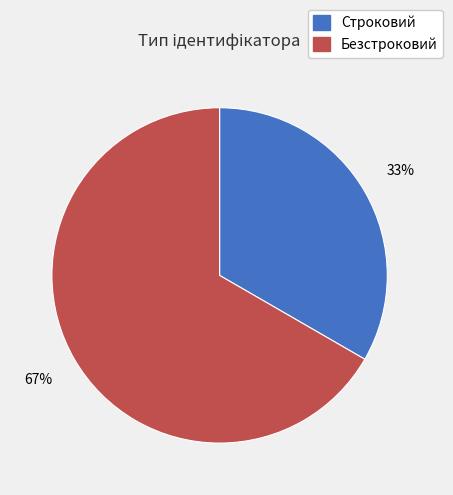

True or false: Строковий accounts for 33% of the total.

True